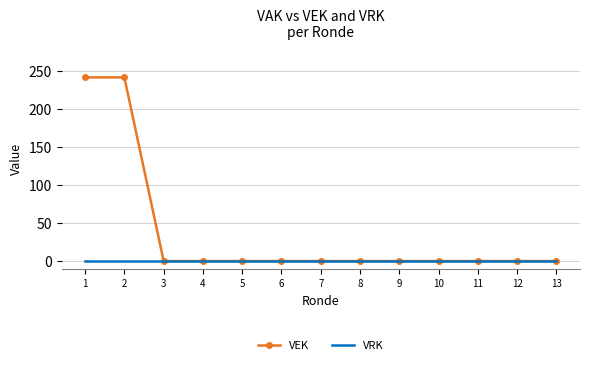

Reading left to right, transcribe all the data shown in this chart.

VEK: 241	241	0	0	0	0	0	0	0	0	0	0	0
VRK: 0	0	0	0	0	0	0	0	0	0	0	0	0